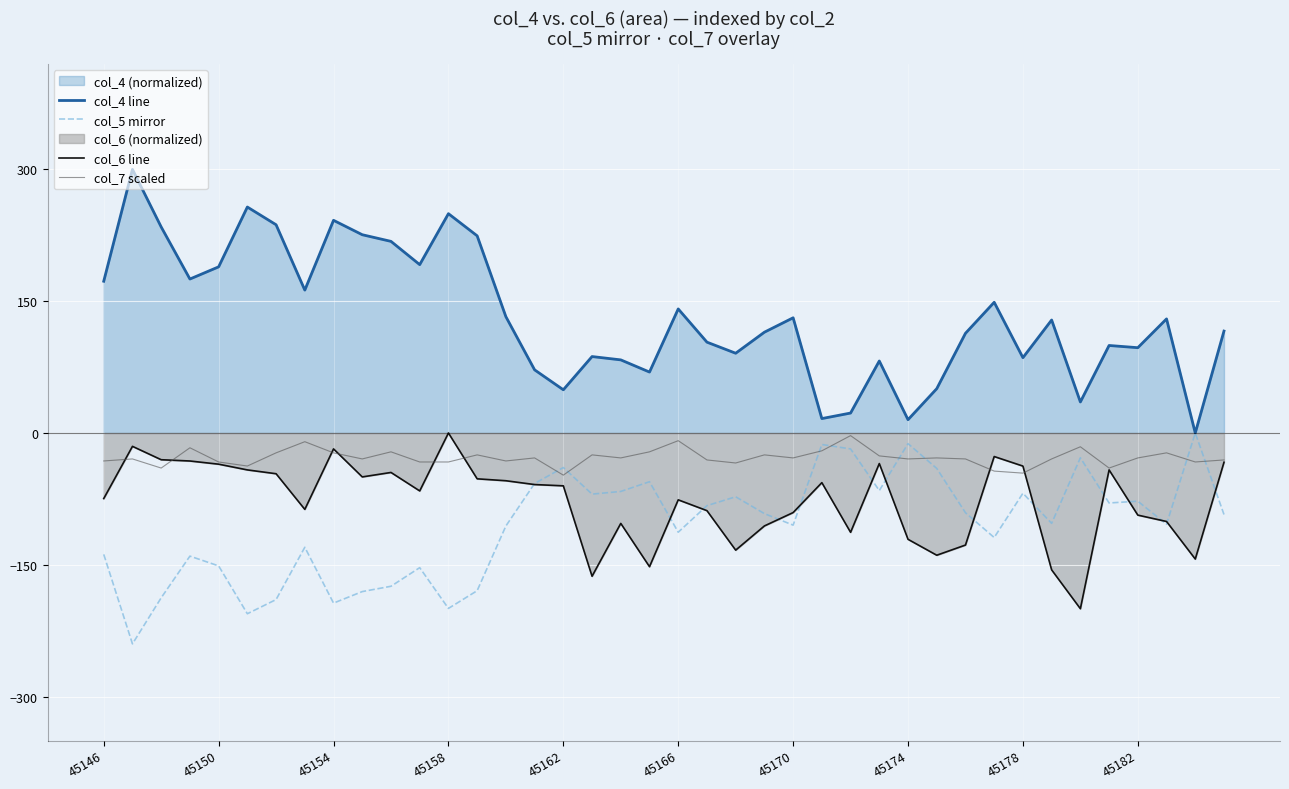

Count the number of data series in this chart.

4